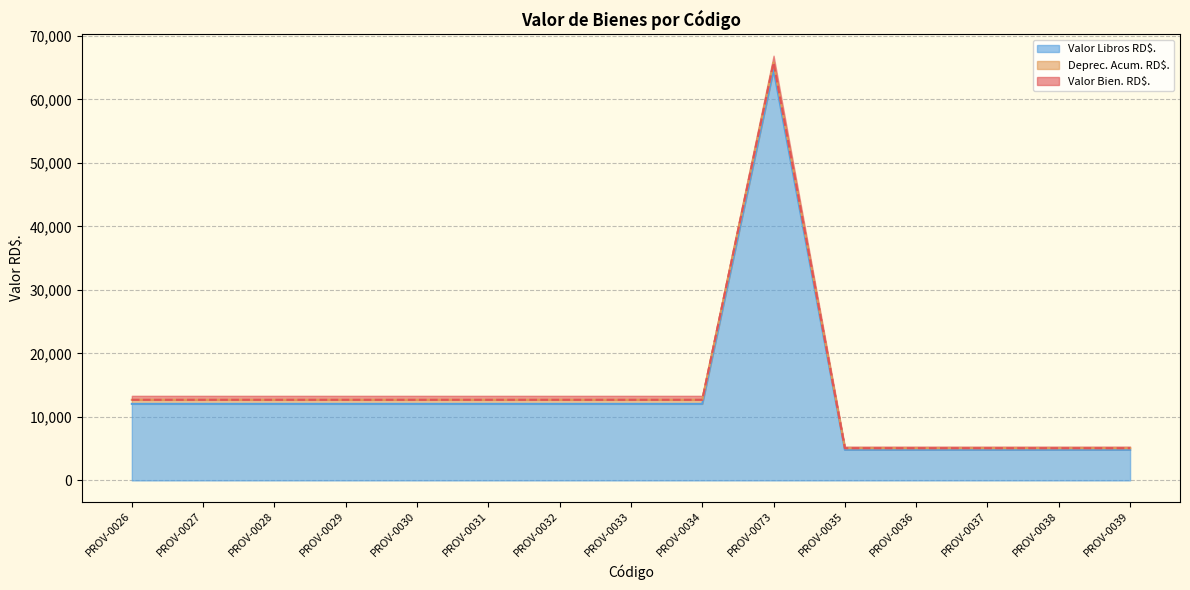

Which series has the largest total across all categories?

Valor Bien. RD$.